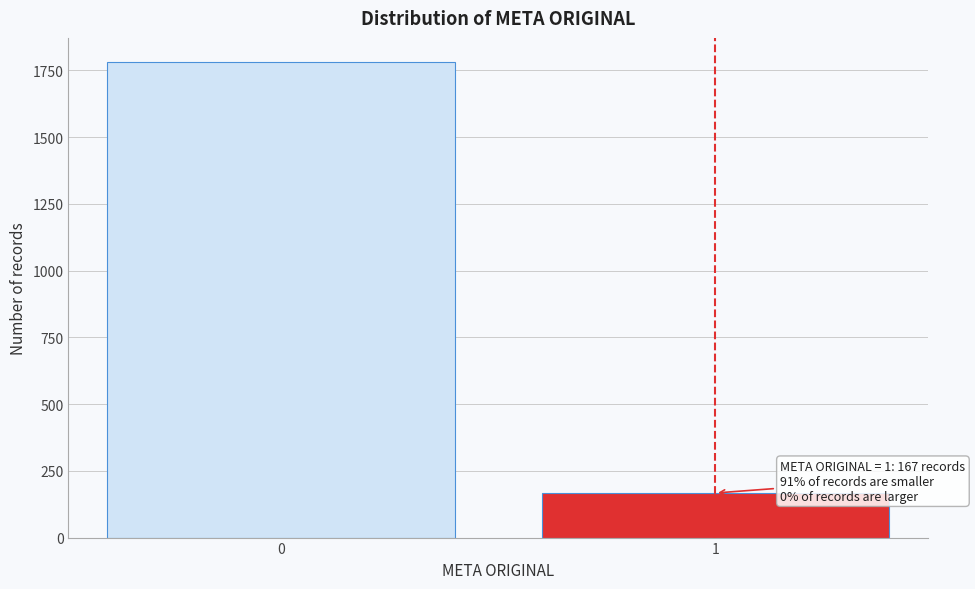

Reading left to right, transcribe all the data shown in this chart.

1783	167